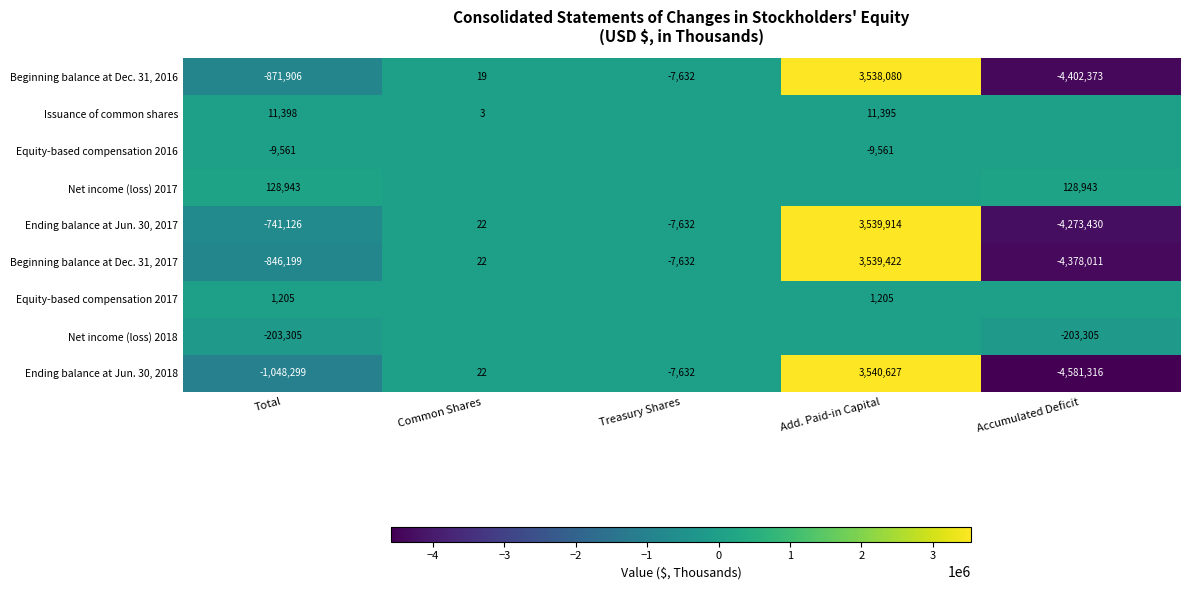

What is the approximate value of Ending balance at Jun. 30, 2017 at Accumulated Deficit?

-4273430